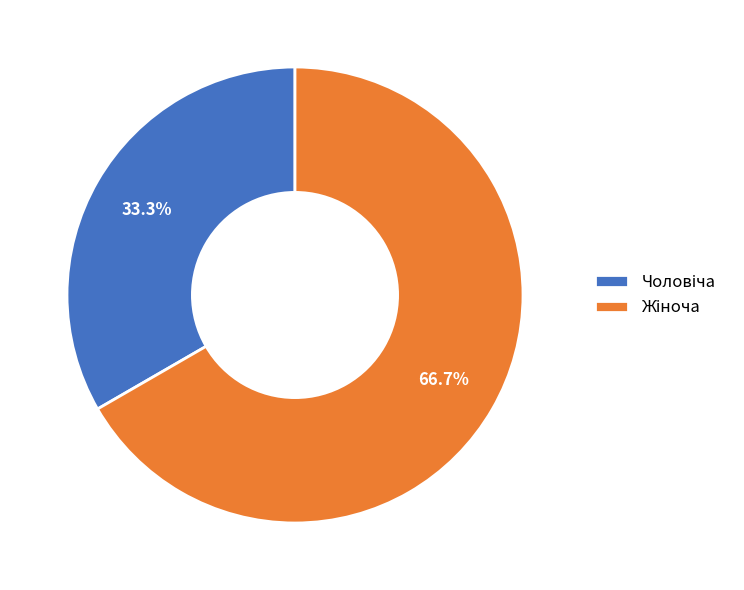

Does any single category account for the majority?

Yes